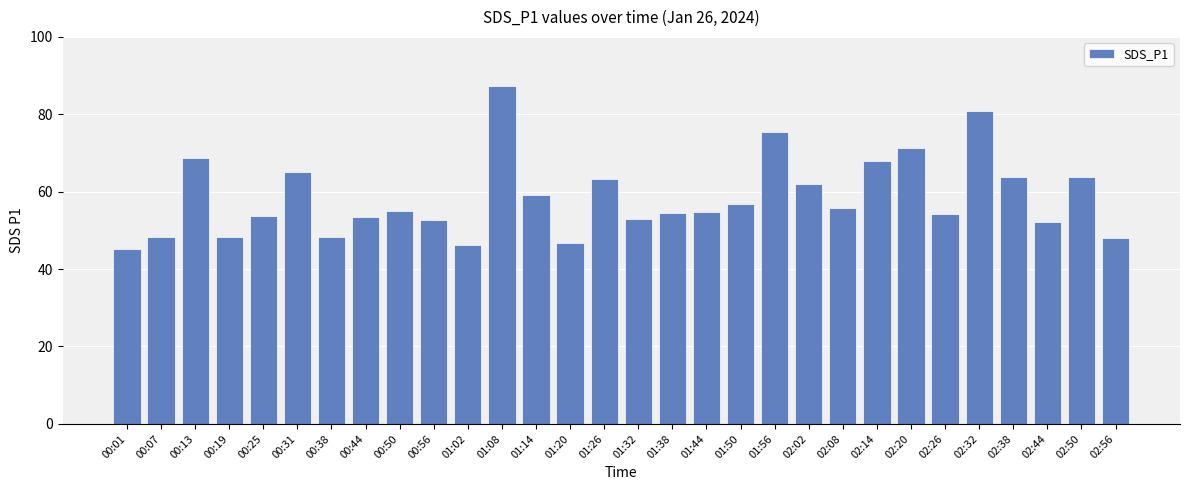

What is the smallest value displayed?

45.1